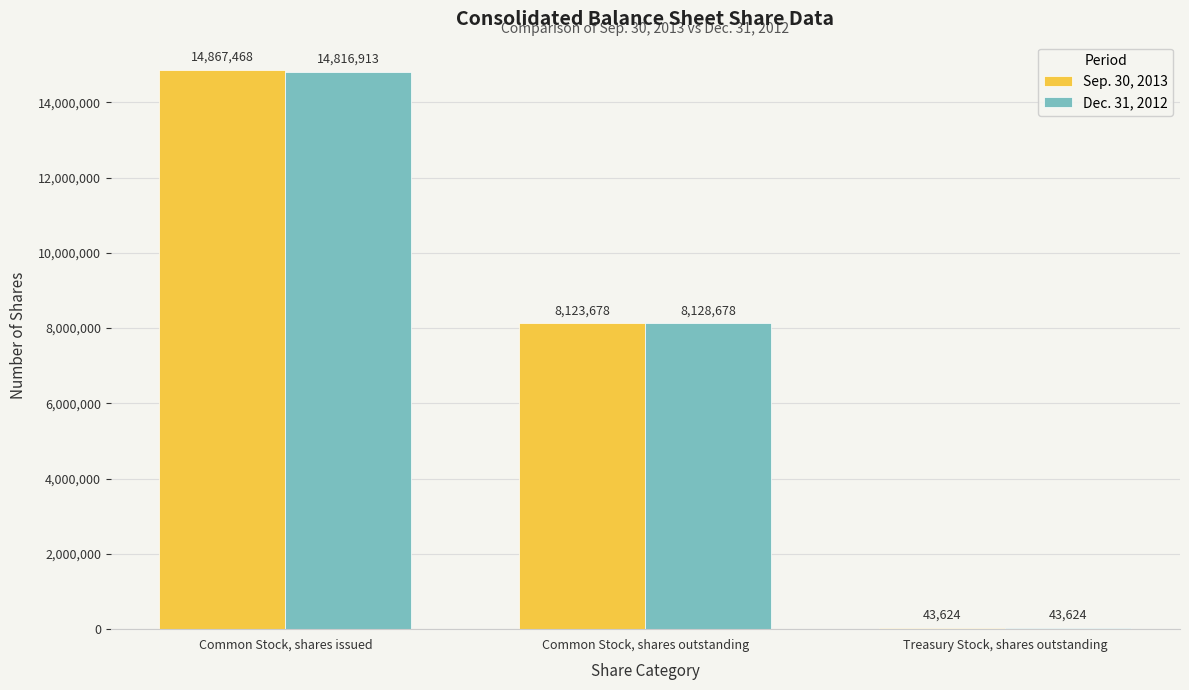

Which series has the widest spread of values?

Sep. 30, 2013